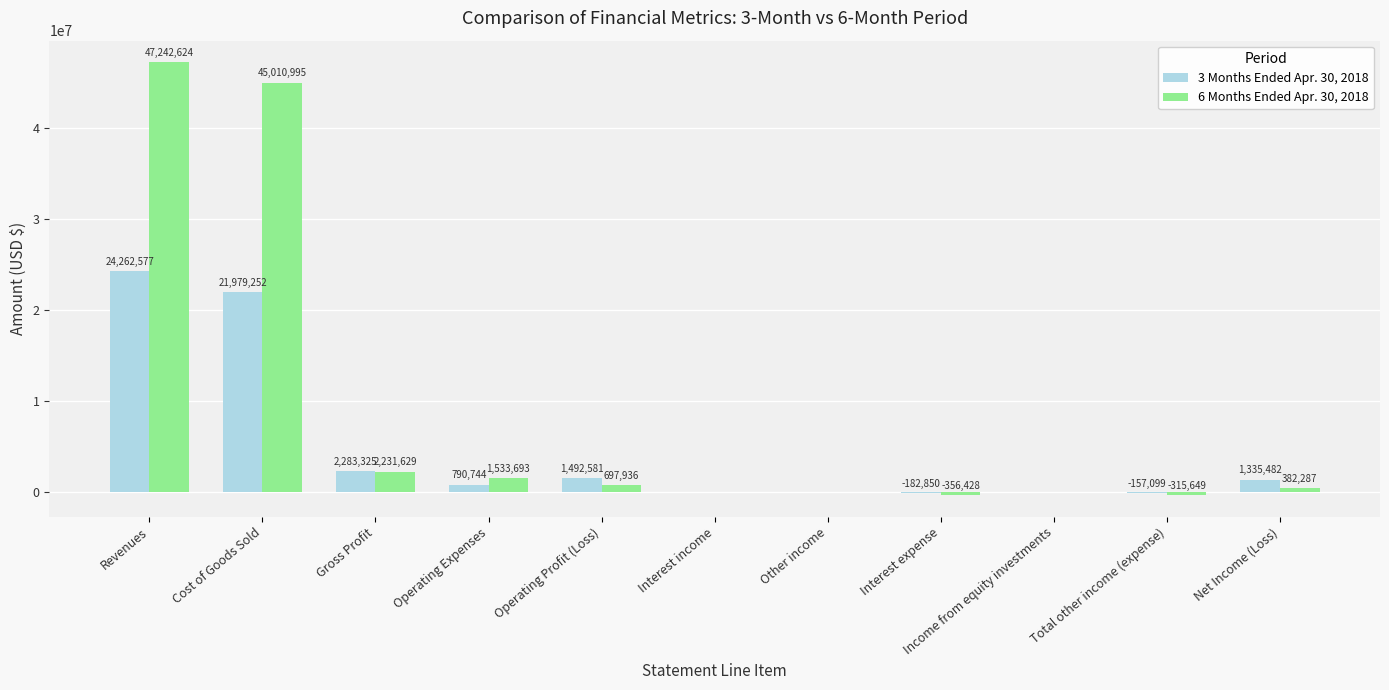

What are all the series names shown in the legend?

3 Months Ended Apr. 30, 2018, 6 Months Ended Apr. 30, 2018